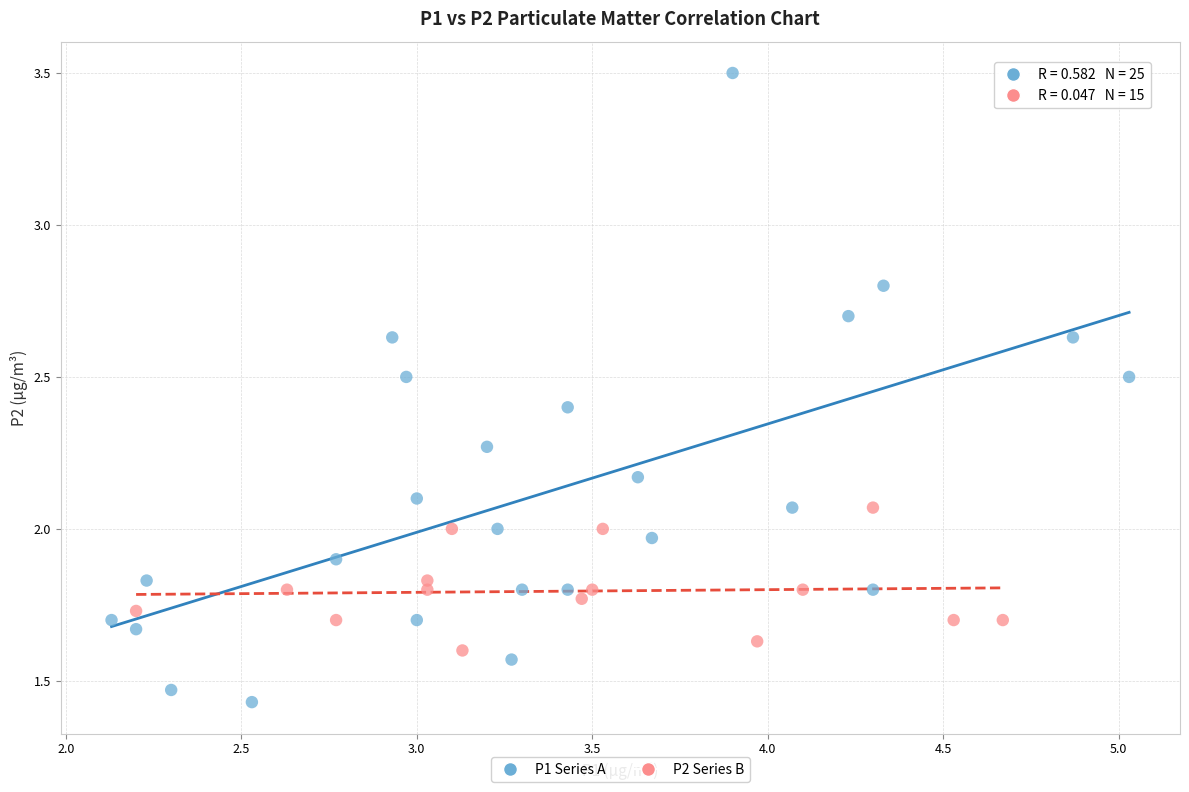

Which series reaches the maximum Y coordinate?

P1 Series A